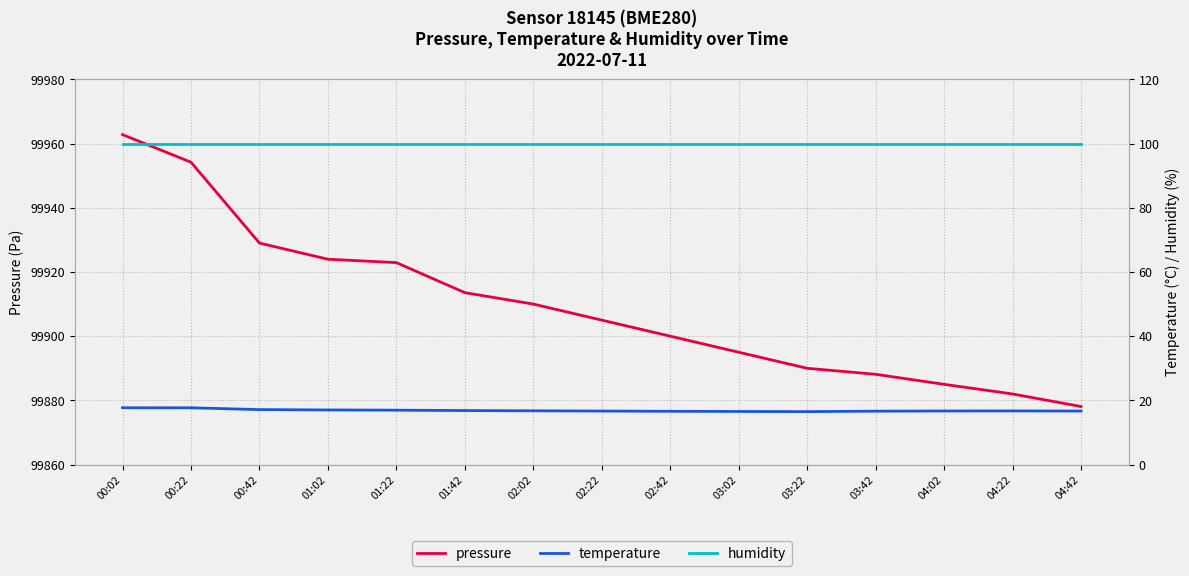

True or false: humidity has more than 2 points higher than both neighbors.

False